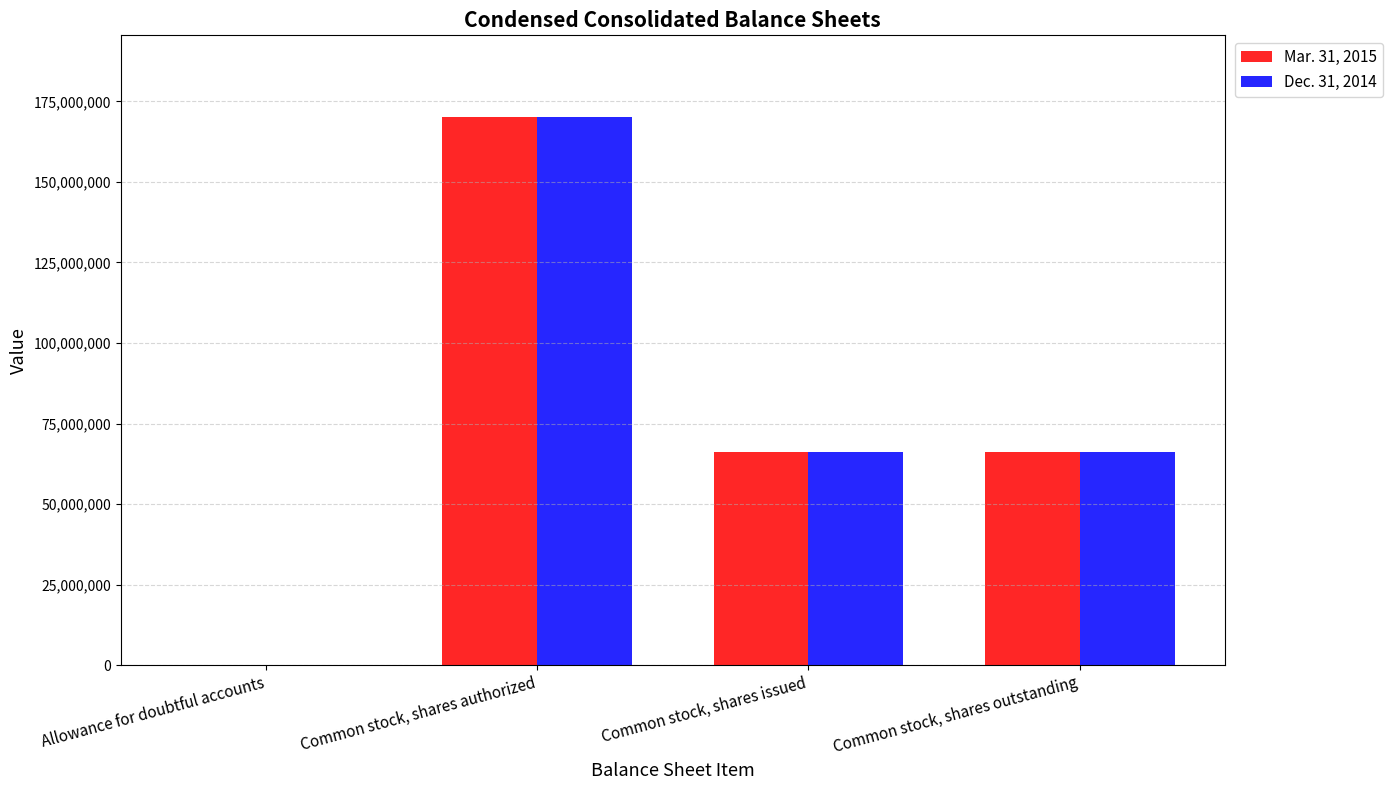

What is the total value across all series at Common stock, shares outstanding?

132002520